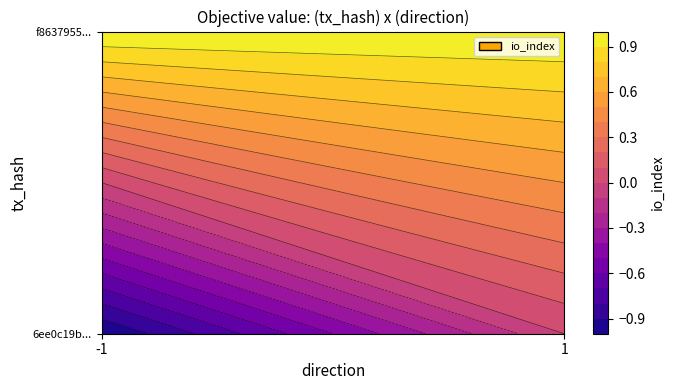

What is the sum of all 6ee0c19bfd29161c54f2687259fde2620387584 values?

-1